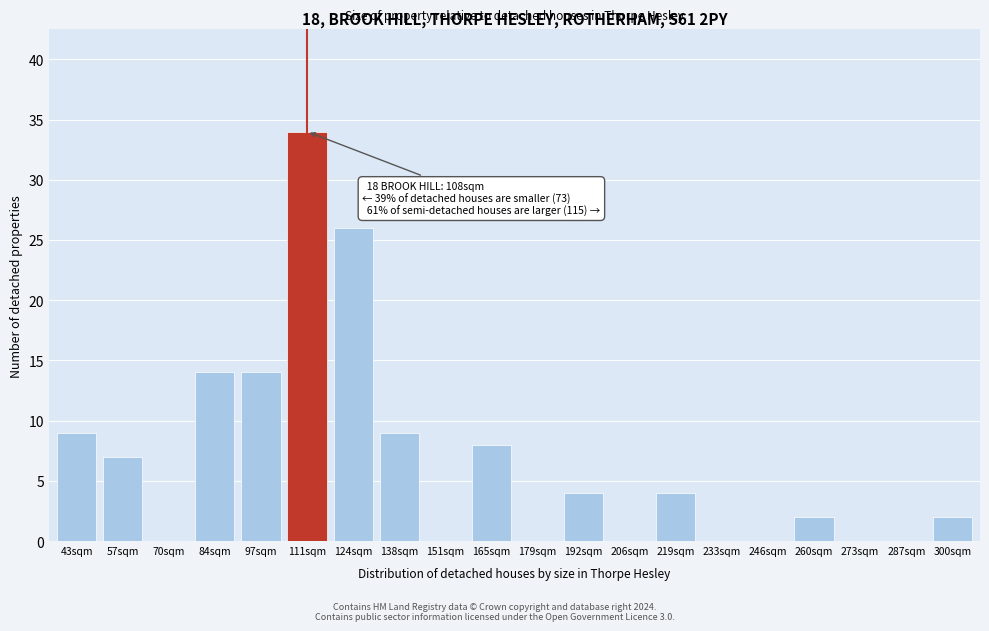

Reading left to right, what are all the values shown in this chart?

43sqm=9	57sqm=7	70sqm=0	84sqm=14	97sqm=14	111sqm=34	124sqm=26	138sqm=9	151sqm=0	165sqm=8	179sqm=0	192sqm=4	206sqm=0	219sqm=4	233sqm=0	246sqm=0	260sqm=2	273sqm=0	287sqm=0	300sqm=2